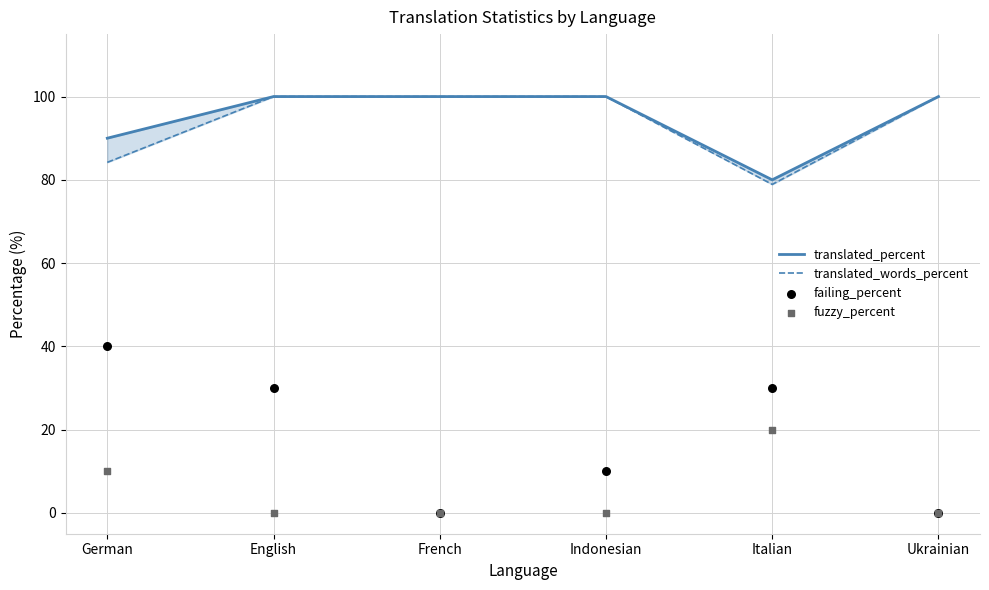

Which series has the widest spread of Y values?

failing_percent